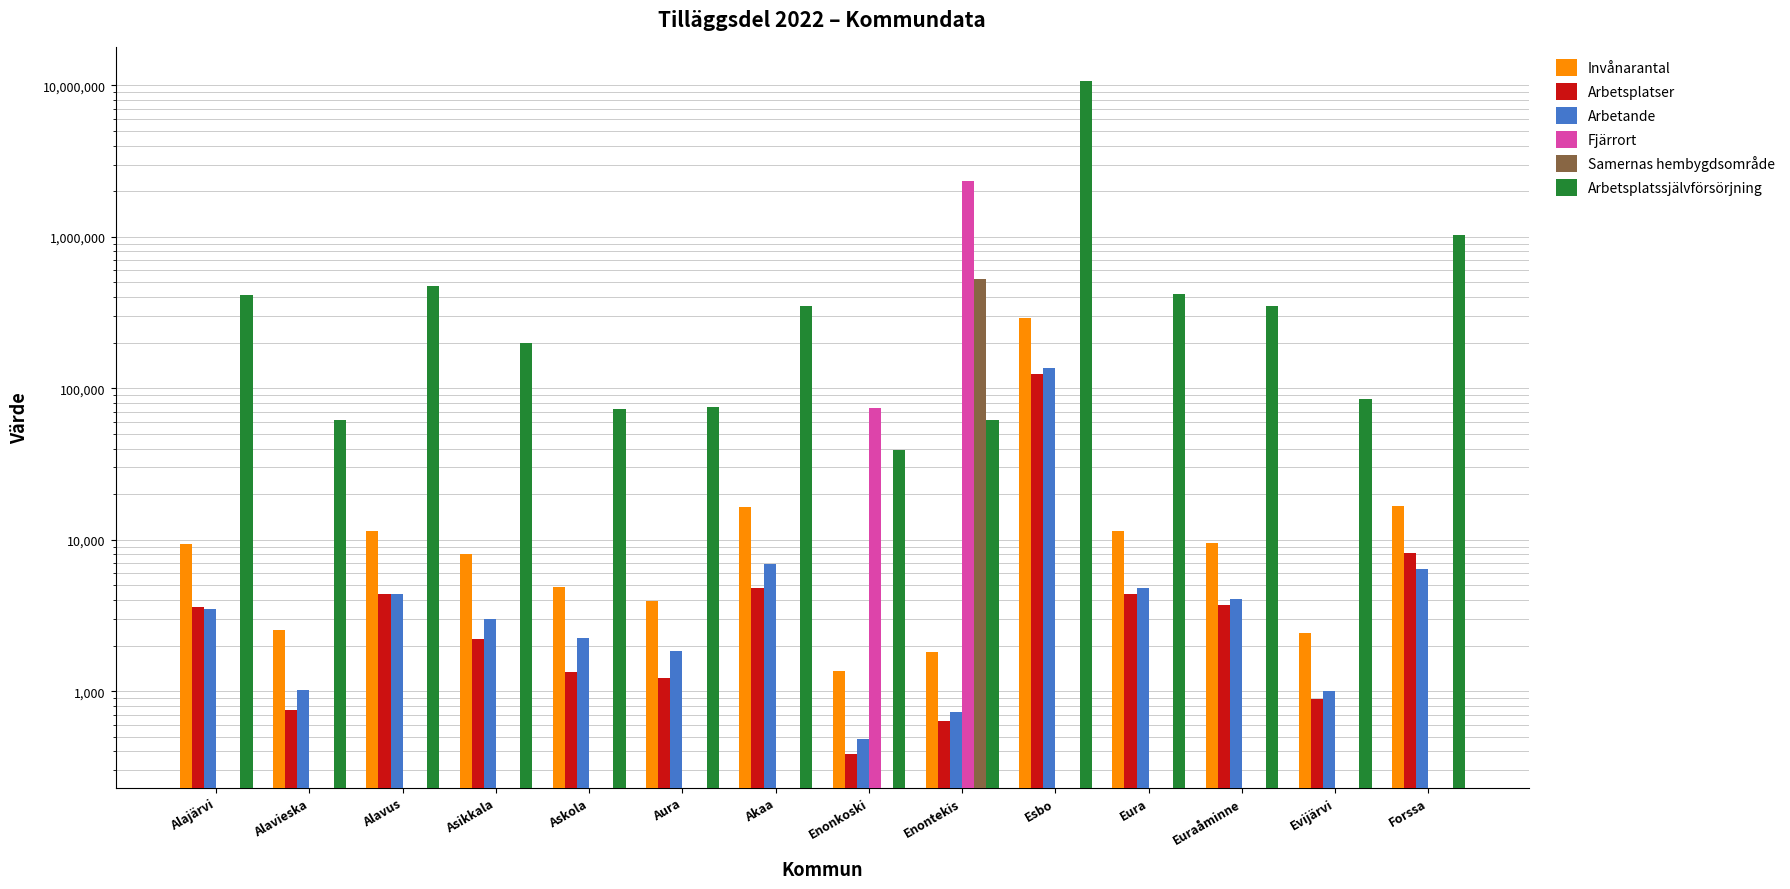

Between Alavieska and Alavus, which series saw the biggest shift?

Arbetsplatssjälvförsörjning